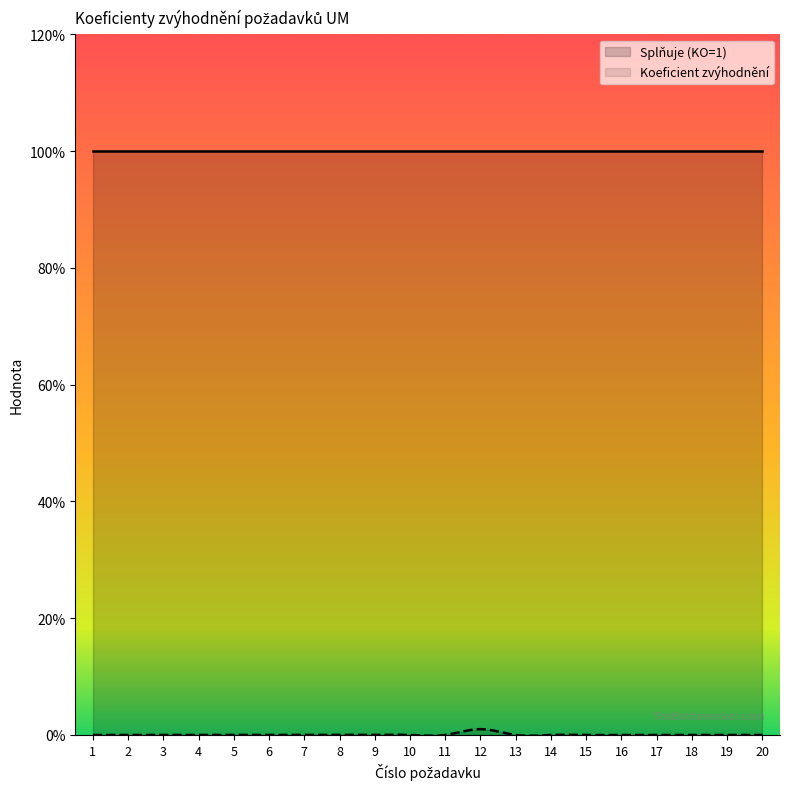

At which category is the sum across all series the highest?

12